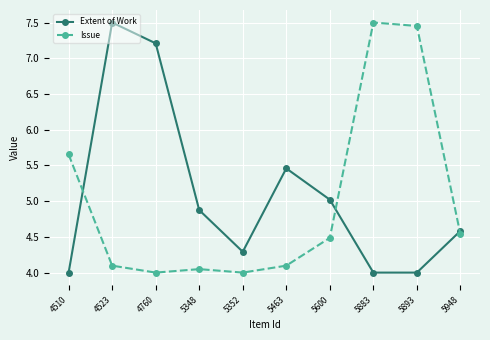

List the series in order of their overall mean, highest first.

Extent of Work, Issue